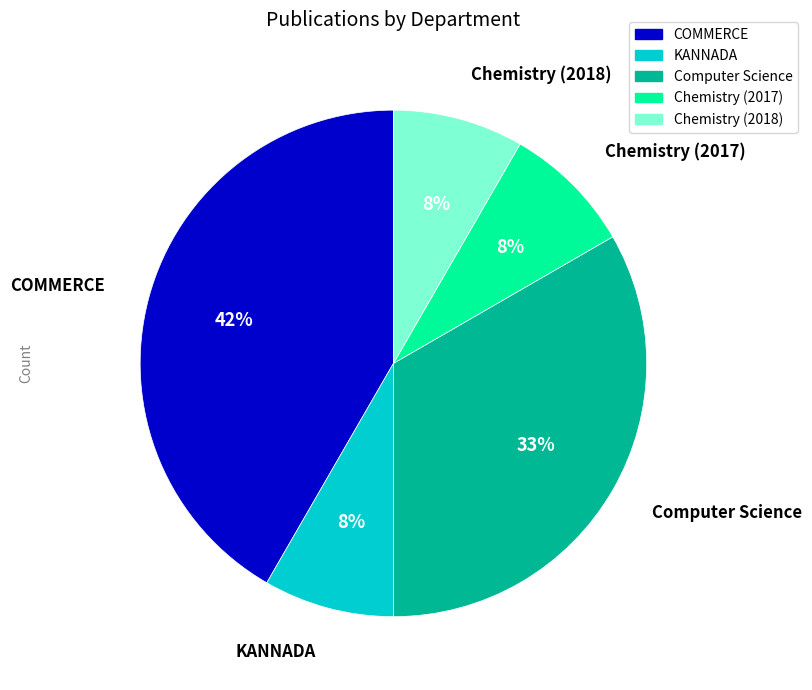

Is it true that KANNADA is 1% of the pie?

False